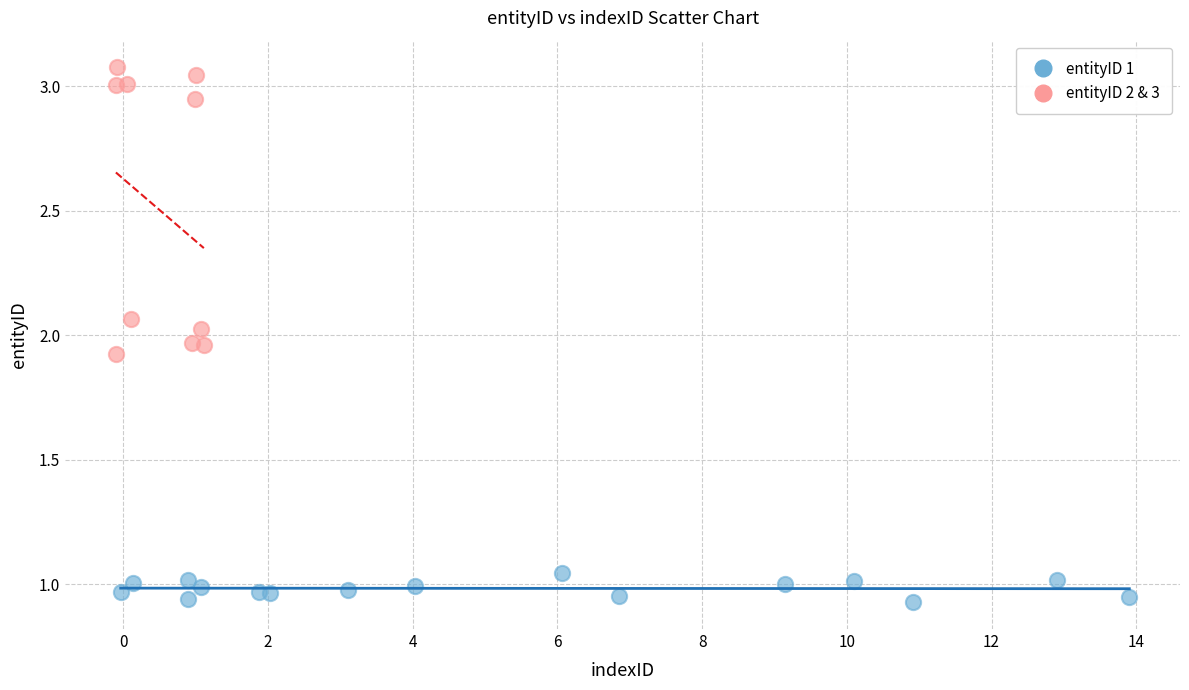

Which series has the widest spread of Y values?

entityID 2 & 3